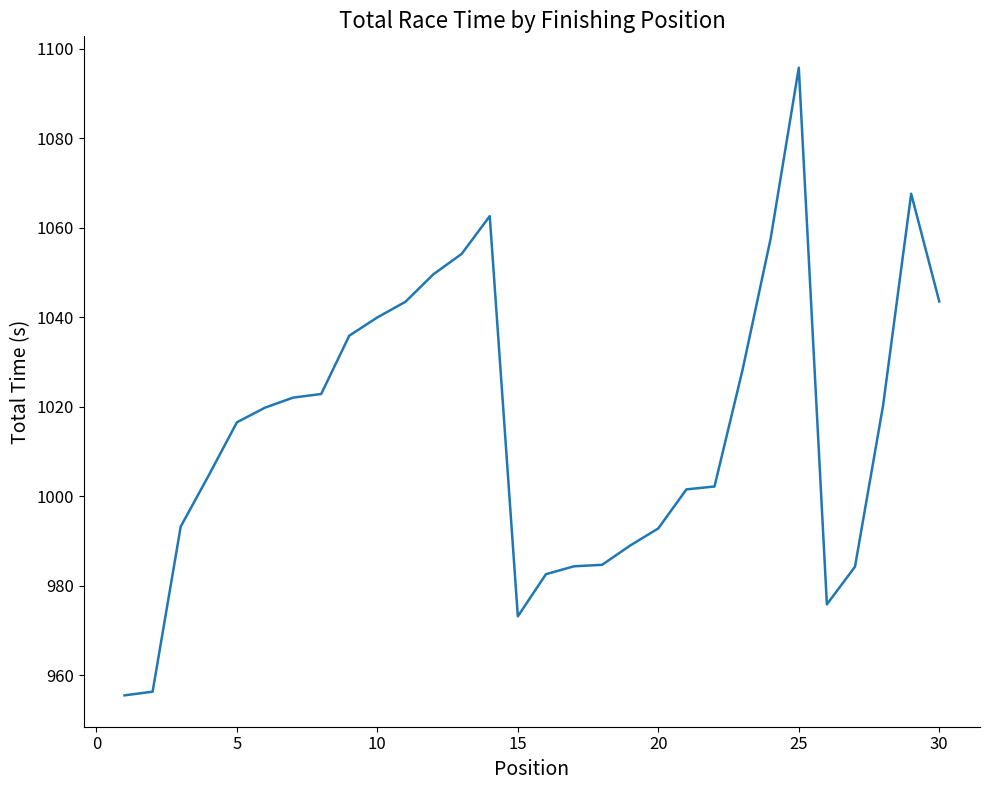

Does the chart display data point markers on the line(s)?

No